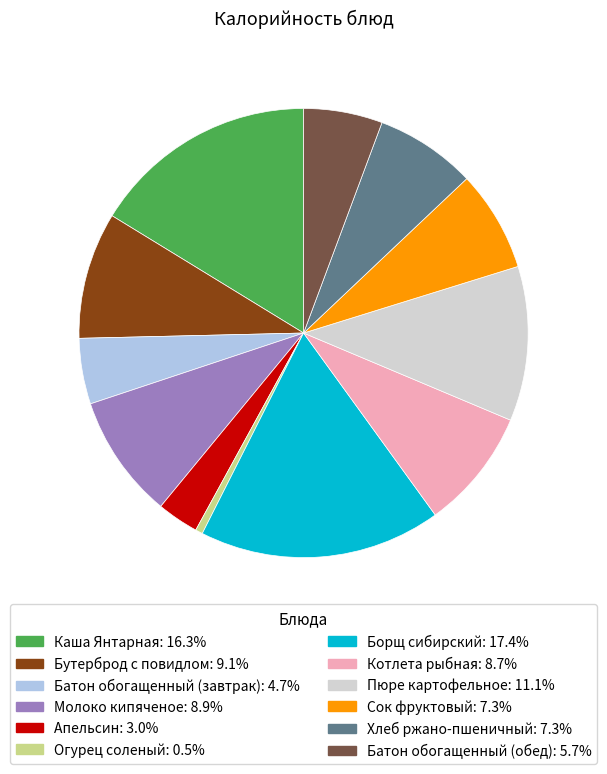

Does any single category account for the majority?

No